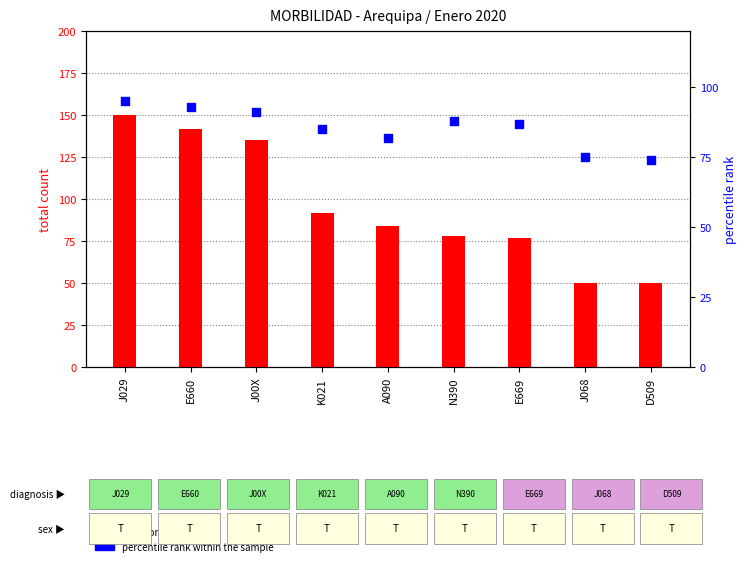

What is the total value across all series at E669?

164